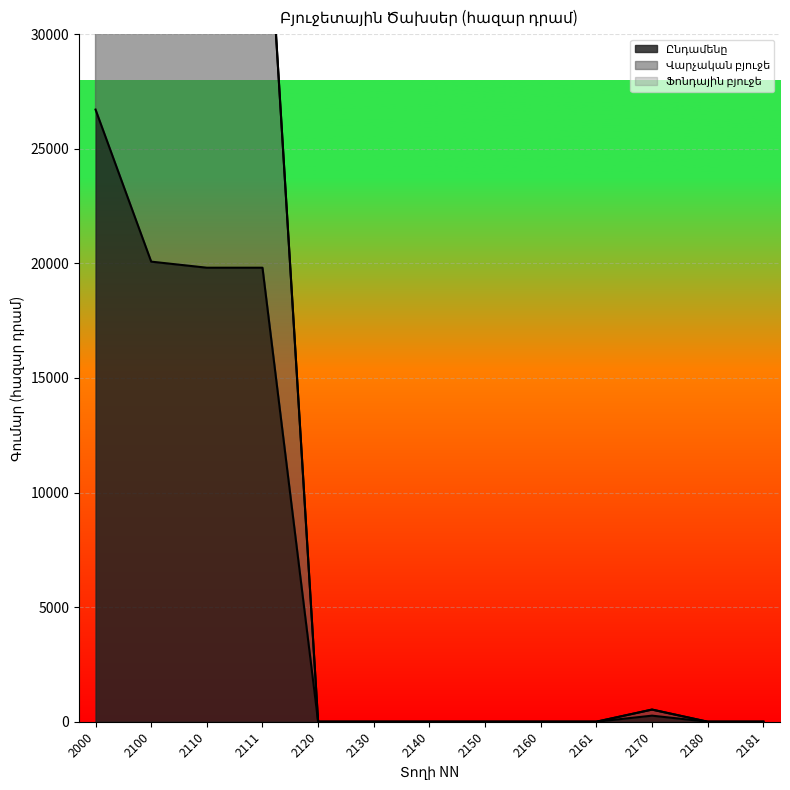

What is the maximum value shown in the chart?

53416.4